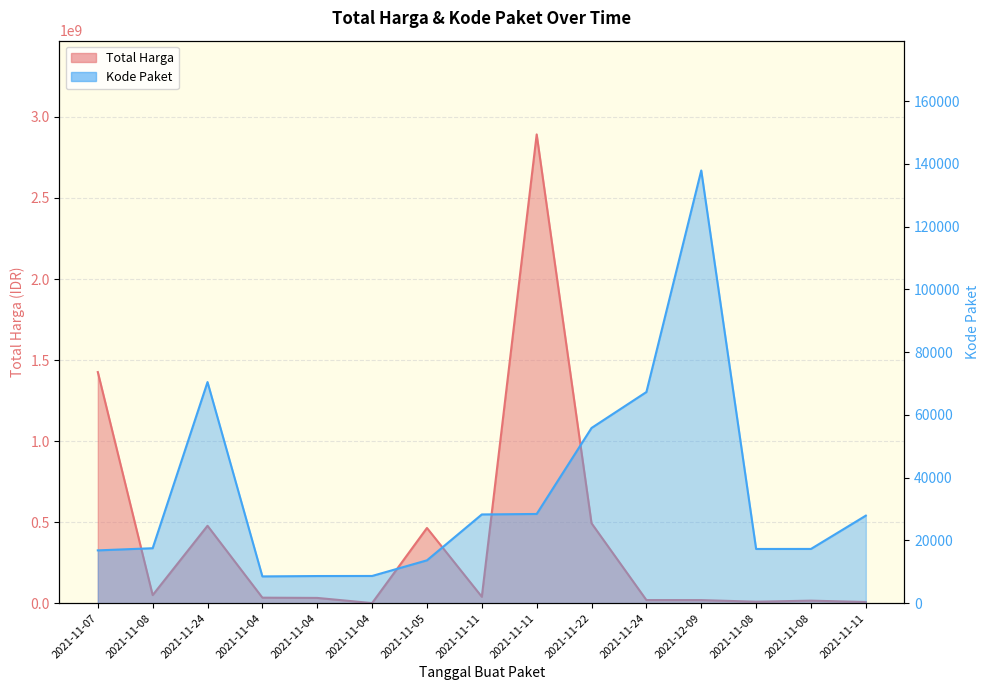

What is the difference between the maximum and minimum values in the Total Harga series?

2891544125